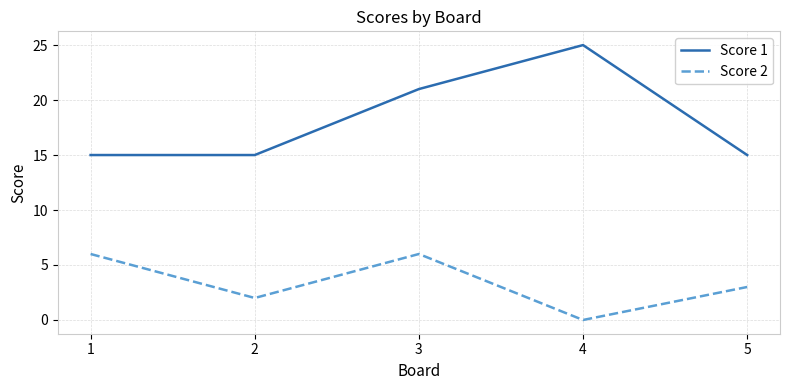

True or false: Score 1 and Score 2 intersect in this chart.

False